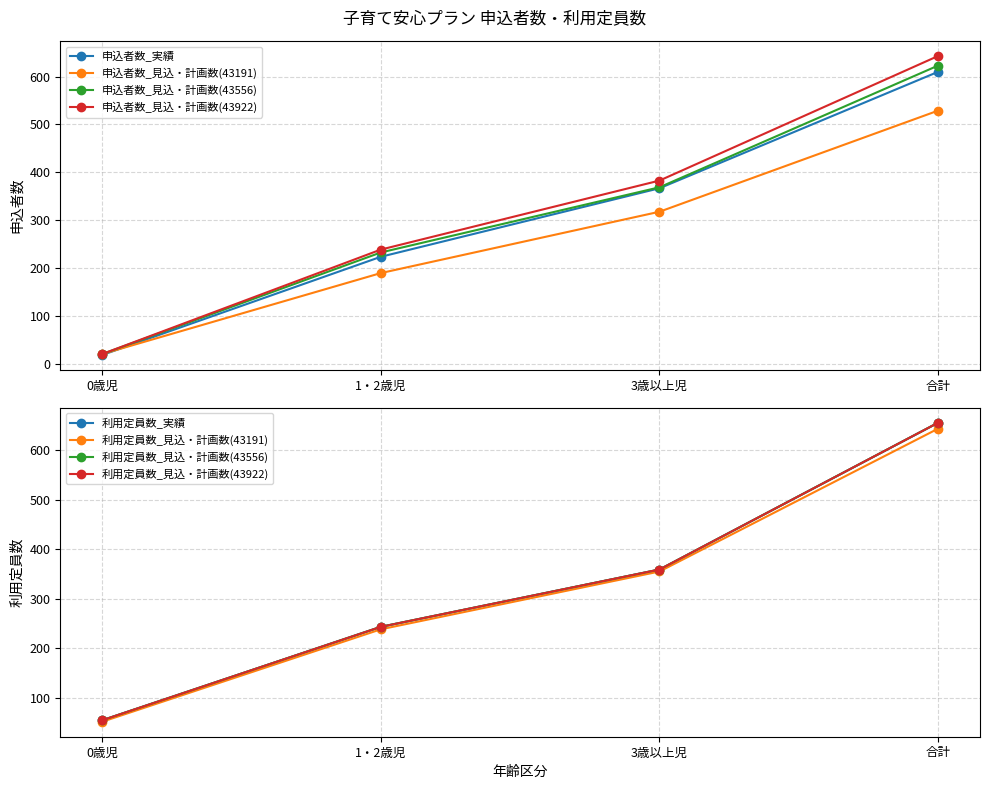

What is the label of the 3rd point from the left?

3歳以上児